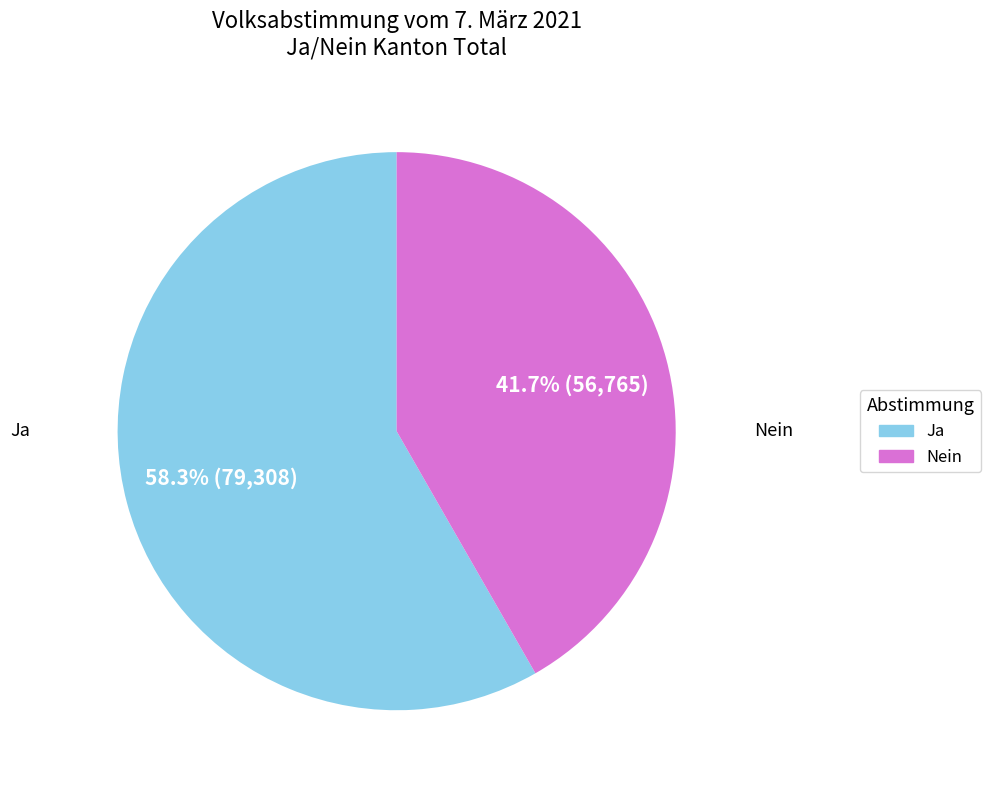

Rank the categories by value from highest to lowest.

Ja, Nein